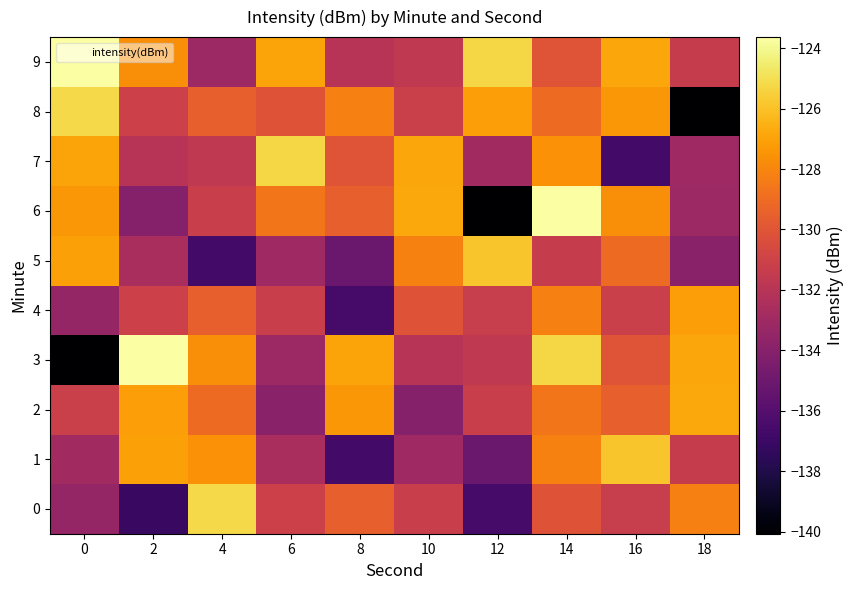

Reading right to left, extract all data points from this chart.

0: 18=-128.2	16=-131.3	14=-130.1	12=-136.6	10=-131.2	8=-129.5	6=-131.1	4=-125.2	2=-137.1	0=-133.4
1: 18=-131.4	16=-125.9	14=-128.2	12=-135.2	10=-133.0	8=-136.7	6=-132.6	4=-127.6	2=-127.0	0=-132.9
2: 18=-126.8	16=-129.5	14=-128.6	12=-131.2	10=-134.1	8=-127.4	6=-133.9	4=-129.0	2=-127.1	0=-131.2
3: 18=-126.9	16=-130.0	14=-125.3	12=-131.6	10=-132.0	8=-127.0	6=-133.1	4=-127.7	2=-123.6	0=-140.1
4: 18=-127.1	16=-131.2	14=-128.2	12=-131.3	10=-130.1	8=-136.6	6=-131.2	4=-129.5	2=-131.1	0=-133.4
5: 18=-133.9	16=-129.0	14=-131.4	12=-125.9	10=-128.2	8=-135.2	6=-133.0	4=-136.7	2=-132.6	0=-127.0
6: 18=-133.1	16=-127.7	14=-123.6	12=-140.1	10=-126.8	8=-129.5	6=-128.6	4=-131.2	2=-134.1	0=-127.4
7: 18=-133.0	16=-136.7	14=-127.6	12=-132.9	10=-126.9	8=-130.0	6=-125.3	4=-131.6	2=-132.0	0=-127.0
8: 18=-140.1	16=-127.4	14=-129.0	12=-127.1	10=-131.2	8=-128.2	6=-130.1	4=-129.5	2=-131.1	0=-125.2
9: 18=-131.4	16=-126.9	14=-130.0	12=-125.3	10=-131.6	8=-132.0	6=-127.0	4=-133.1	2=-127.7	0=-123.6